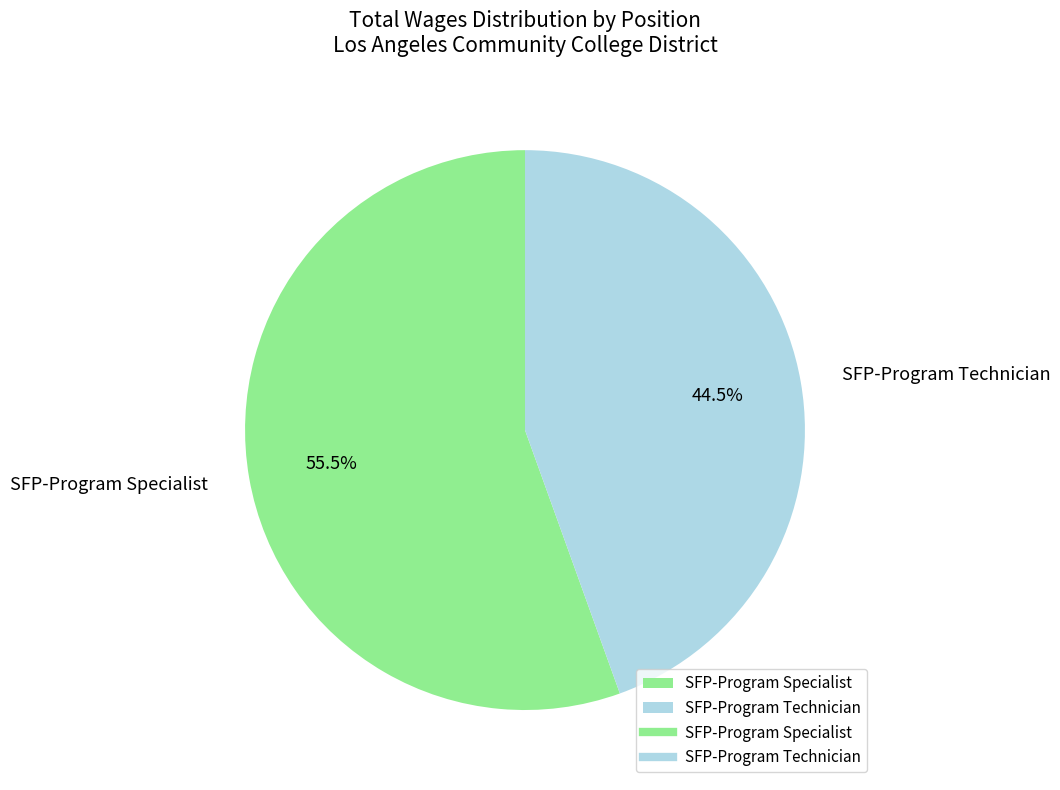

Which category has the smallest portion of the pie?

SFP-Program Technician